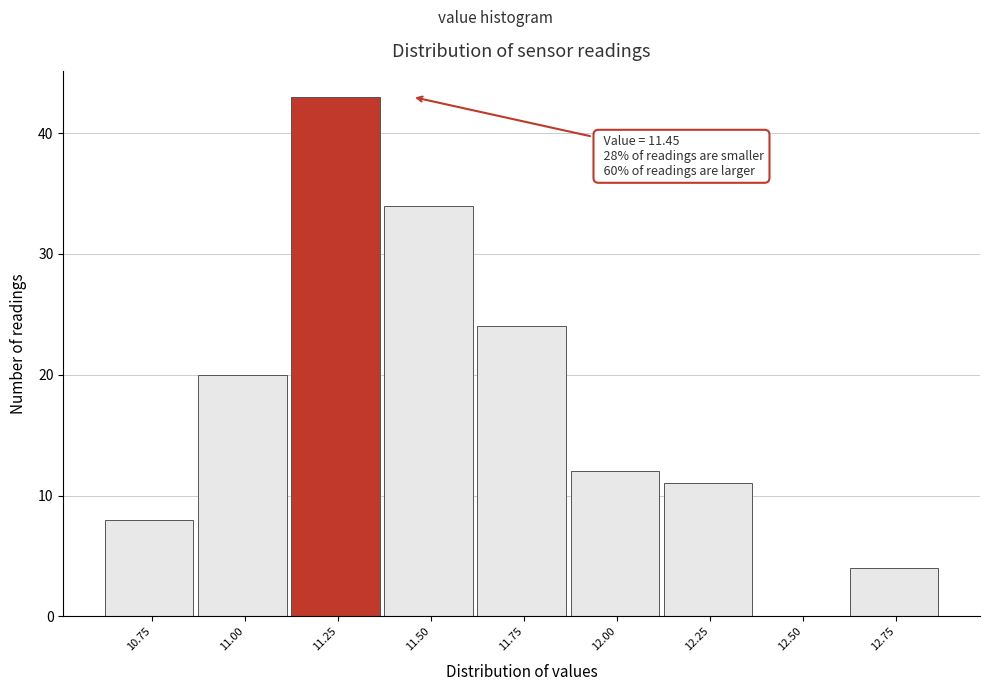

Reading left to right, extract all data points from this chart.

10.75=8	11.00=20	11.25=43	11.50=34	11.75=24	12.00=12	12.25=11	12.50=0	12.75=4